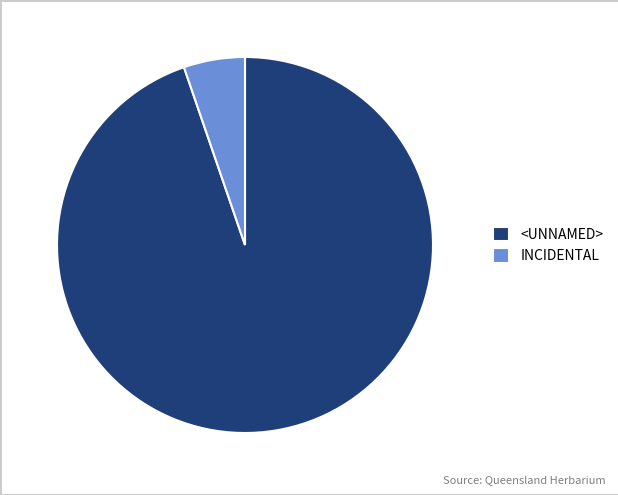

Between <UNNAMED> and INCIDENTAL, which is larger?

<UNNAMED>